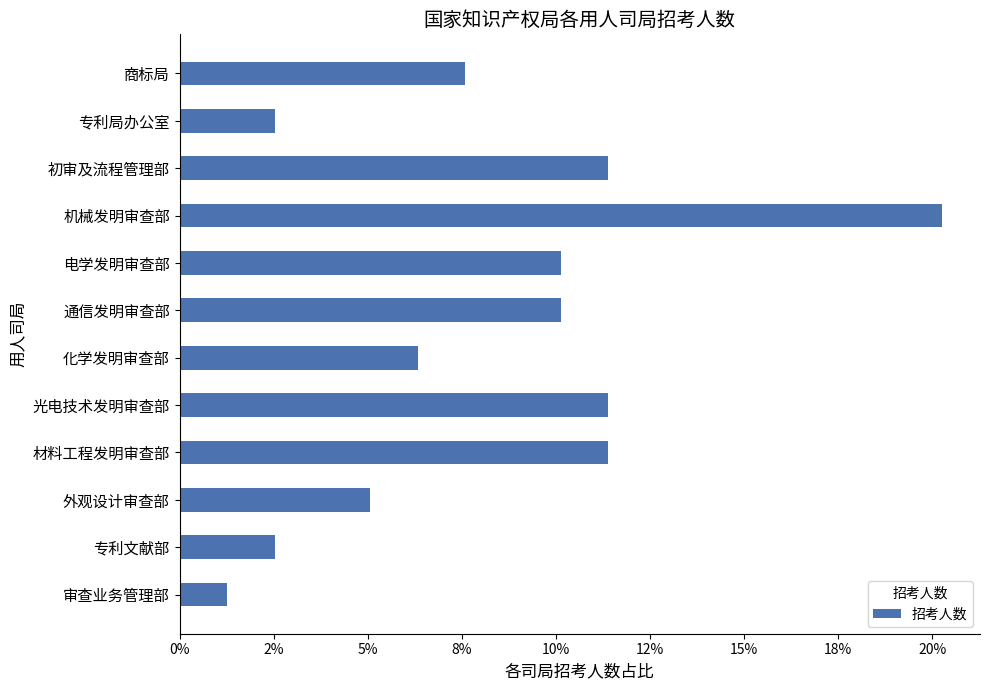

Where is the data nearest to the value 0?

审查业务管理部